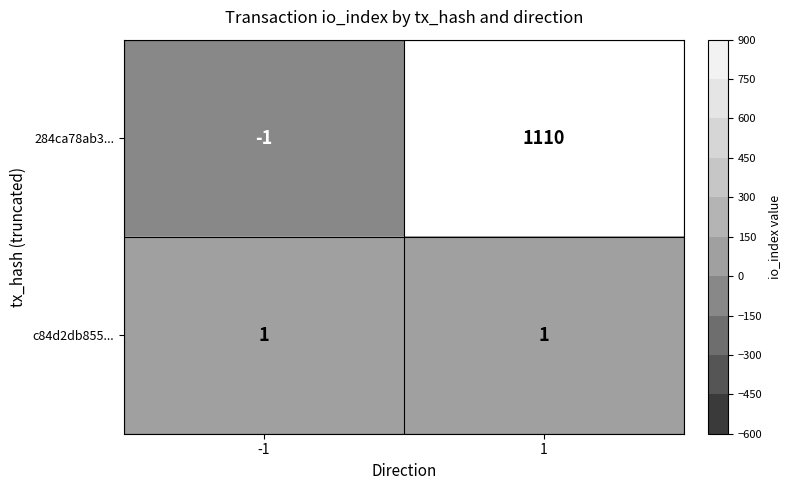

Reading right to left, transcribe all the data shown in this chart.

284ca78ab3...: 1110	-1
c84d2db855...: 1	1